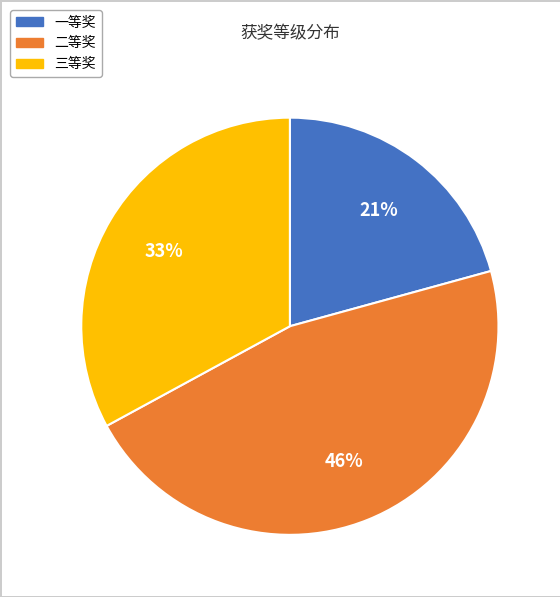

Rank the categories by value from highest to lowest.

二等奖, 三等奖, 一等奖